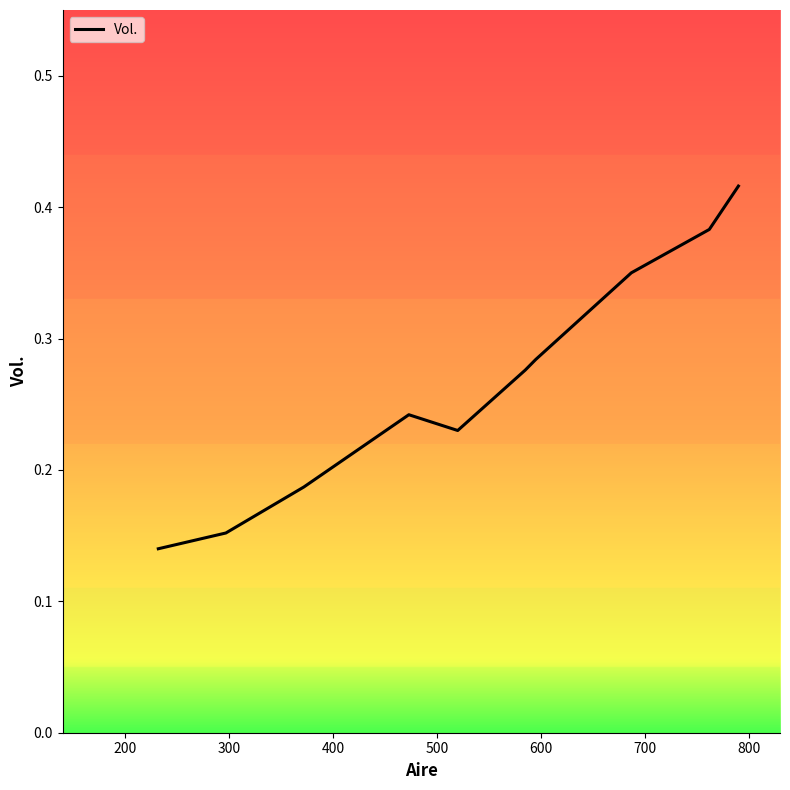

Does the chart have visible grid lines?

No